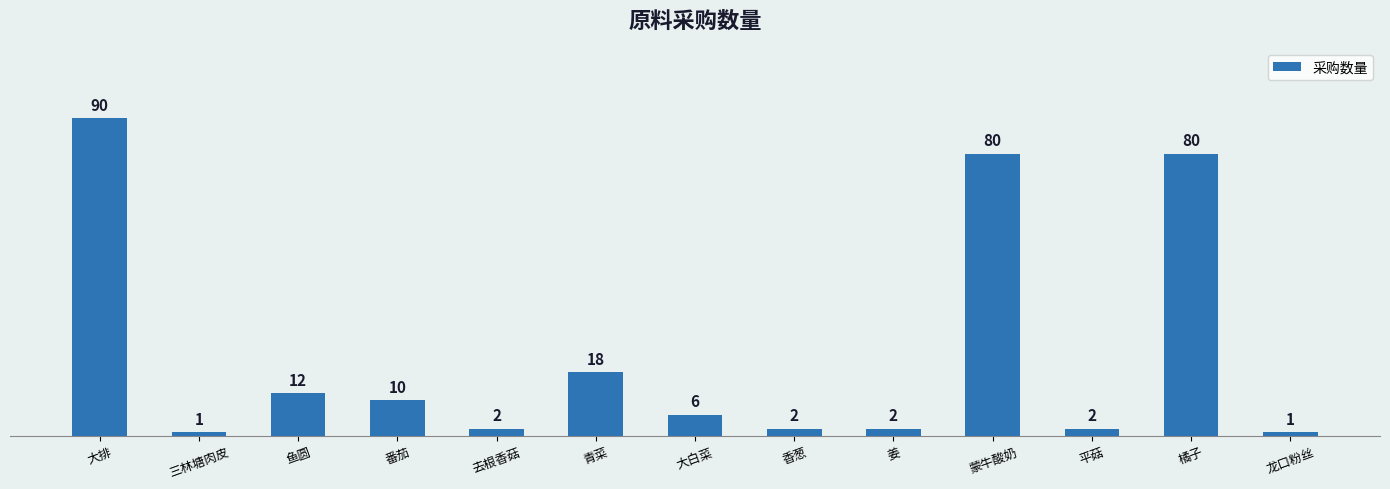

What is the maximum value shown in the chart?

90